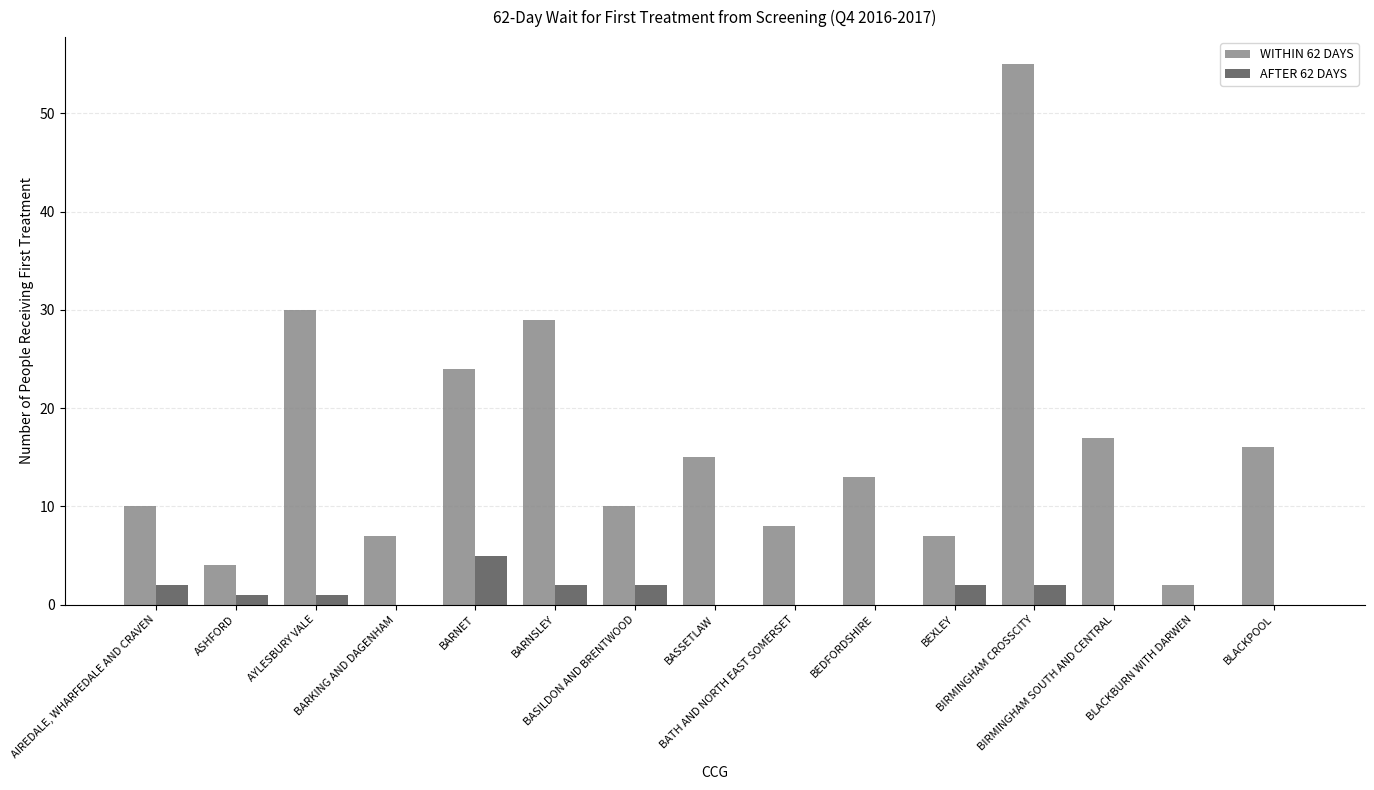

What is the sum of all AFTER 62 DAYS values?

17